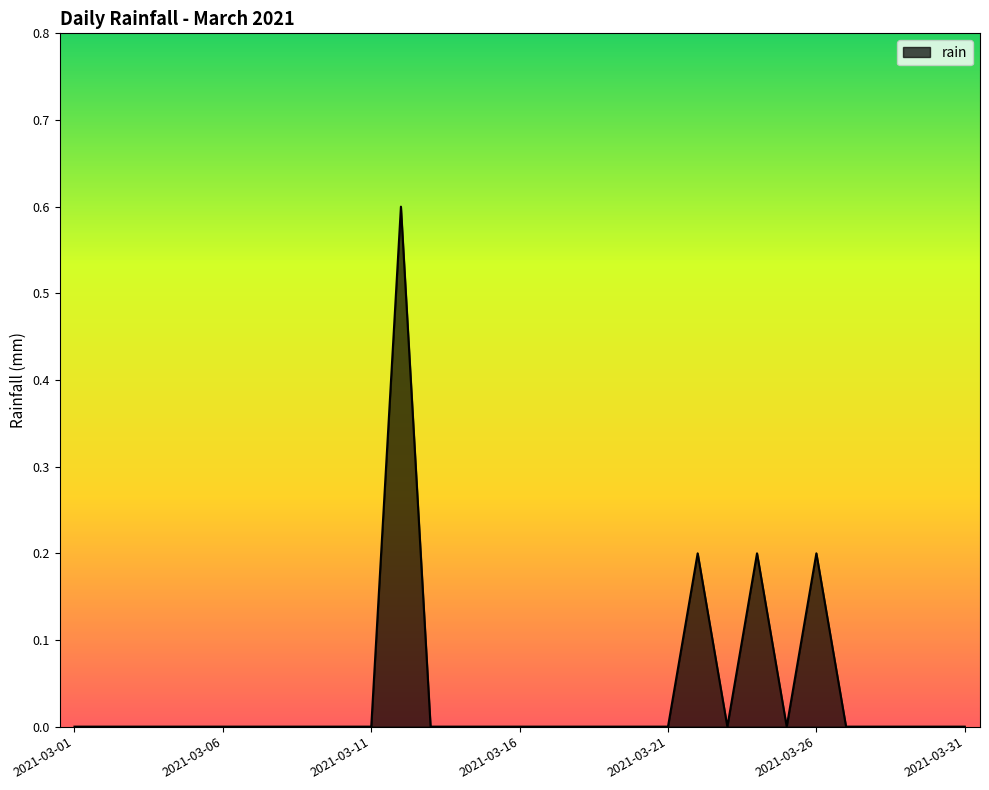

What is the maximum value shown in the chart?

0.6